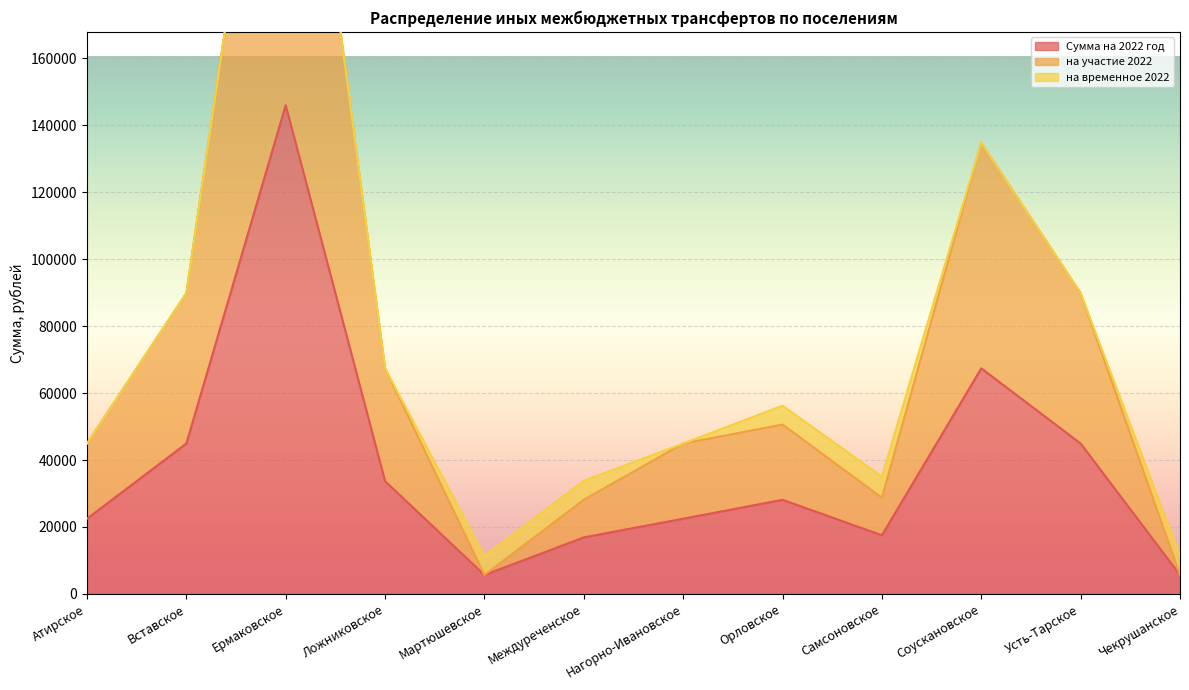

What is the minimum value for Сумма на 2022 год?

5647.4